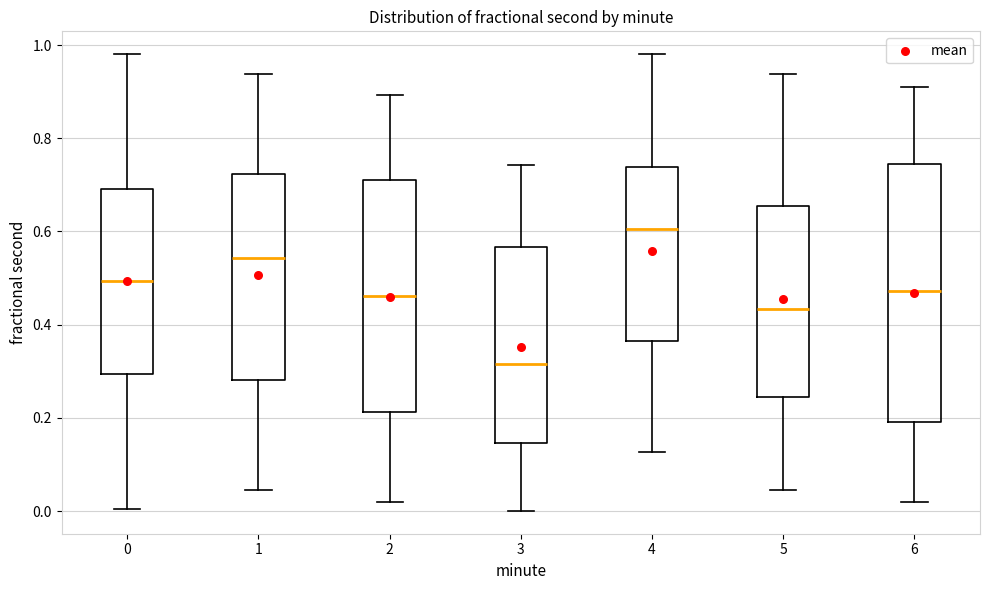

Where is the upper edge of the box at x = 1 on the y-axis? The values are not printed on the chart, so give them approximately, as read against the axis.

0.72